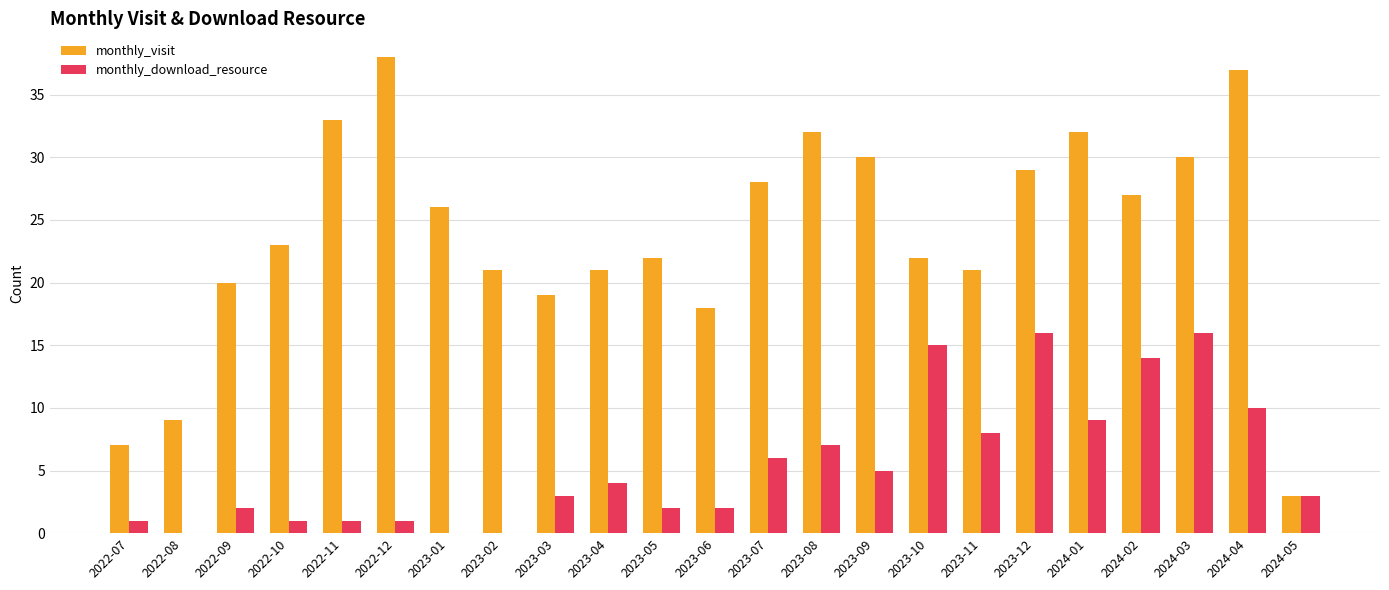

Which series changed the most between 2022-07 and 2023-12?

monthly_visit